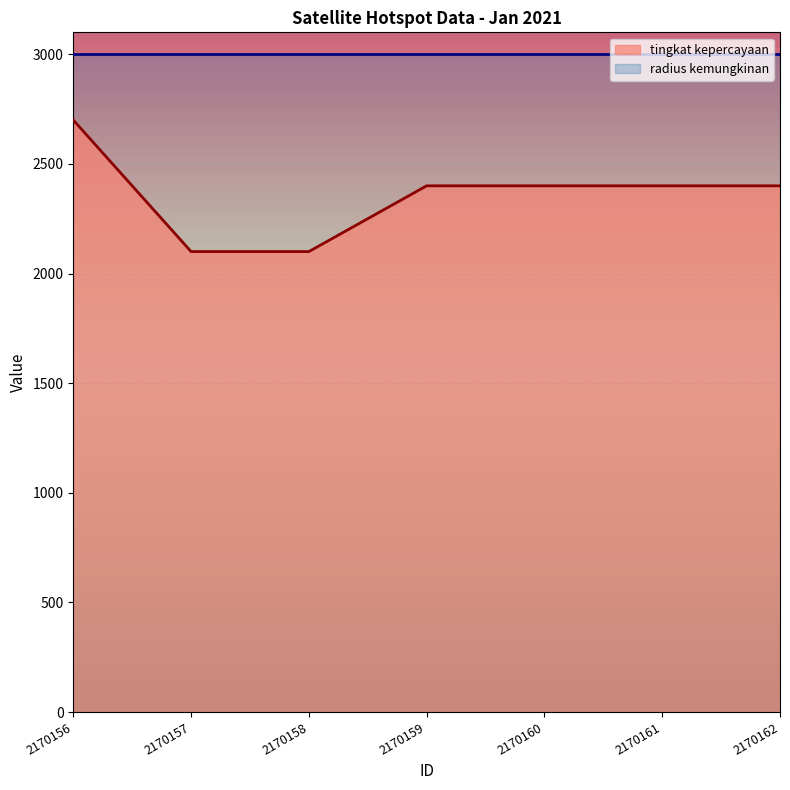

Is it true that the value at 2170162 is 4203?

False